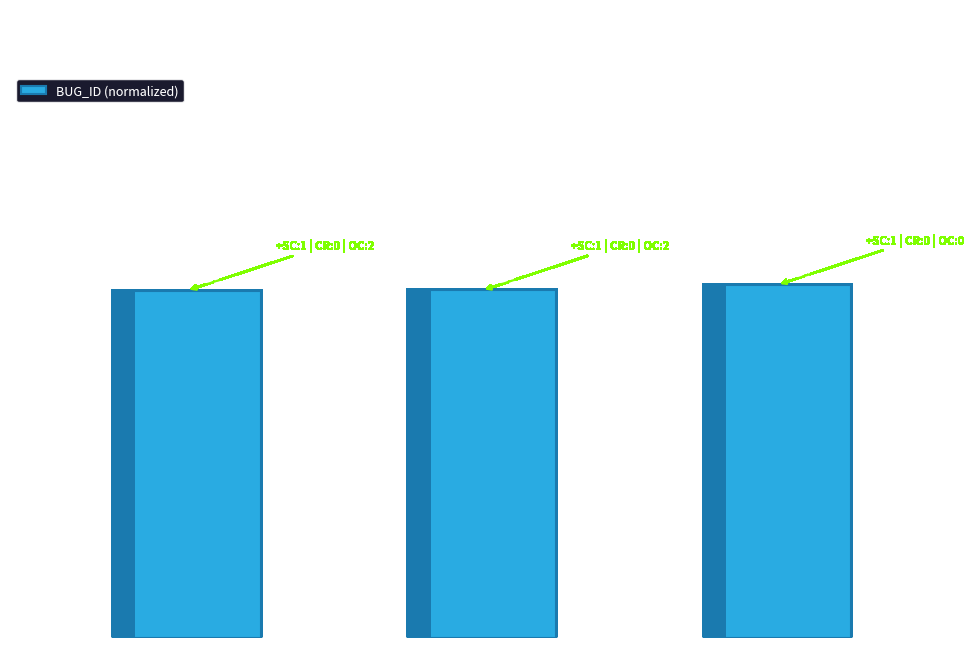

Which label corresponds to the largest value in the chart?

NG-UI